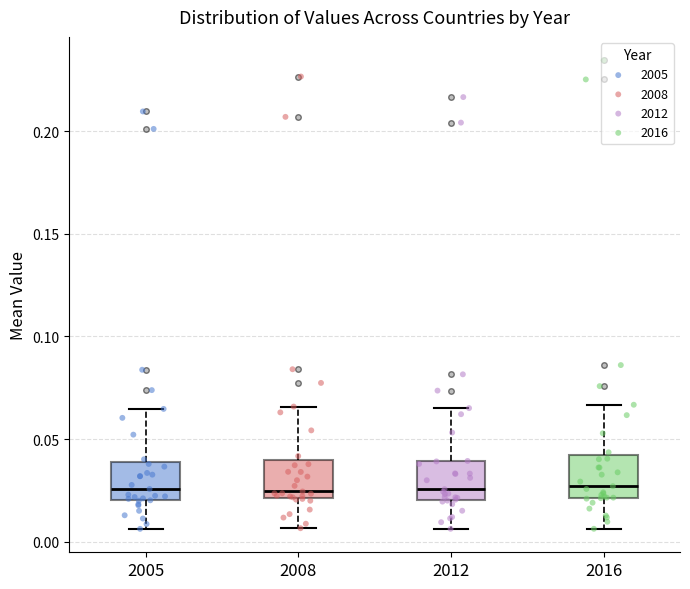

Reading left to right, read every box against the y-axis: the position of its median line, the range the box covers, and the ends of its whiskers. The values are not printed on the chart, so give them approximately, as read against the axis.

2005: median 0.025, box 0.020 to 0.040, whiskers 0.005 to 0.065
2008: median 0.025, box 0.020 to 0.040, whiskers 0.005 to 0.065
2012: median 0.025, box 0.020 to 0.040, whiskers 0.005 to 0.065
2016: median 0.025, box 0.020 to 0.040, whiskers 0.005 to 0.065